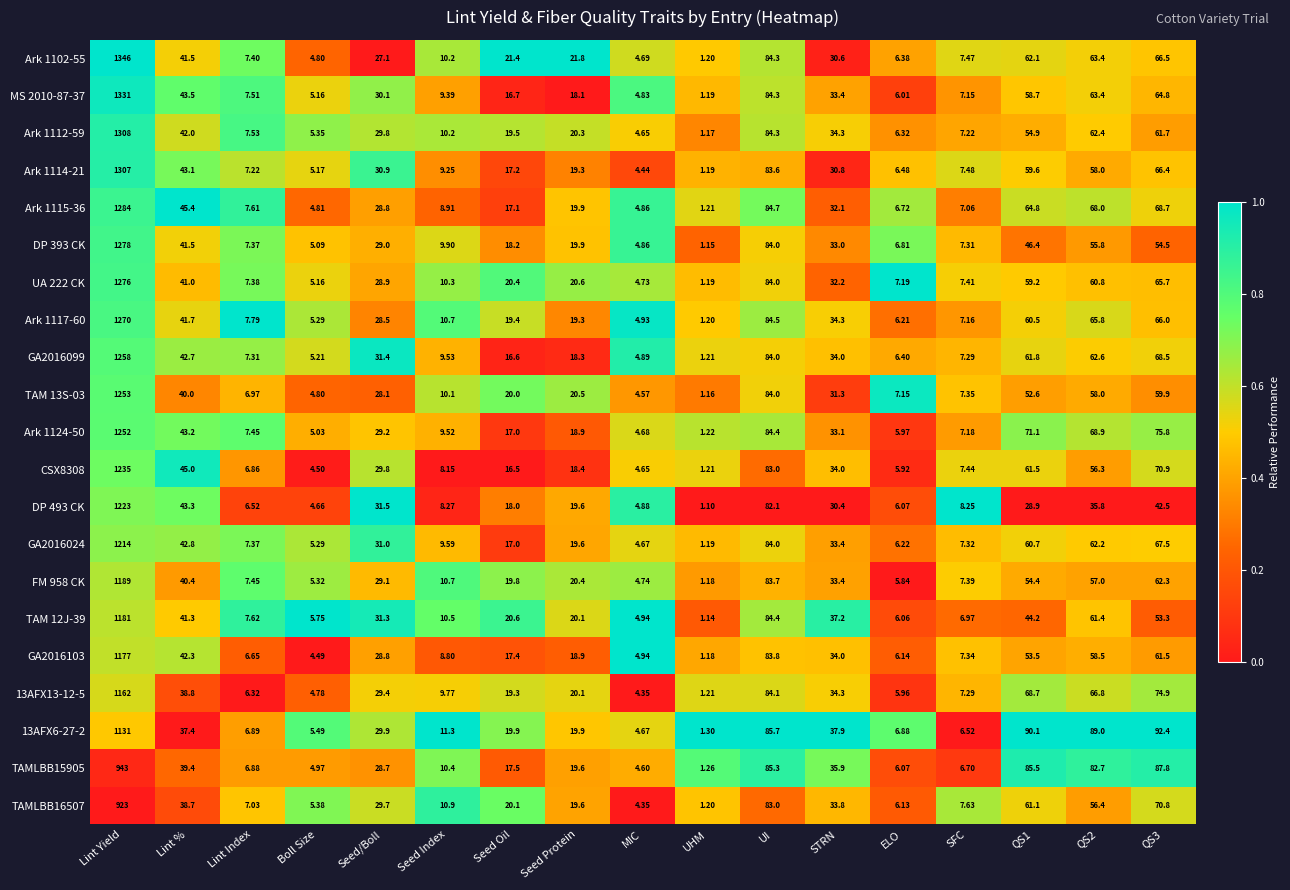

Which category has the lowest value across all series?

UHM